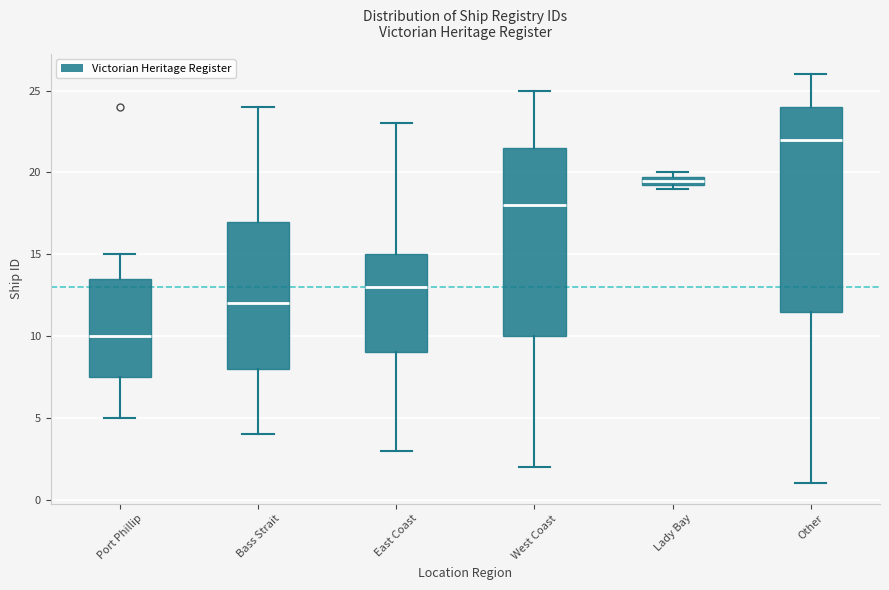

Which box is the tallest, from its lower edge to its upper edge?

Other